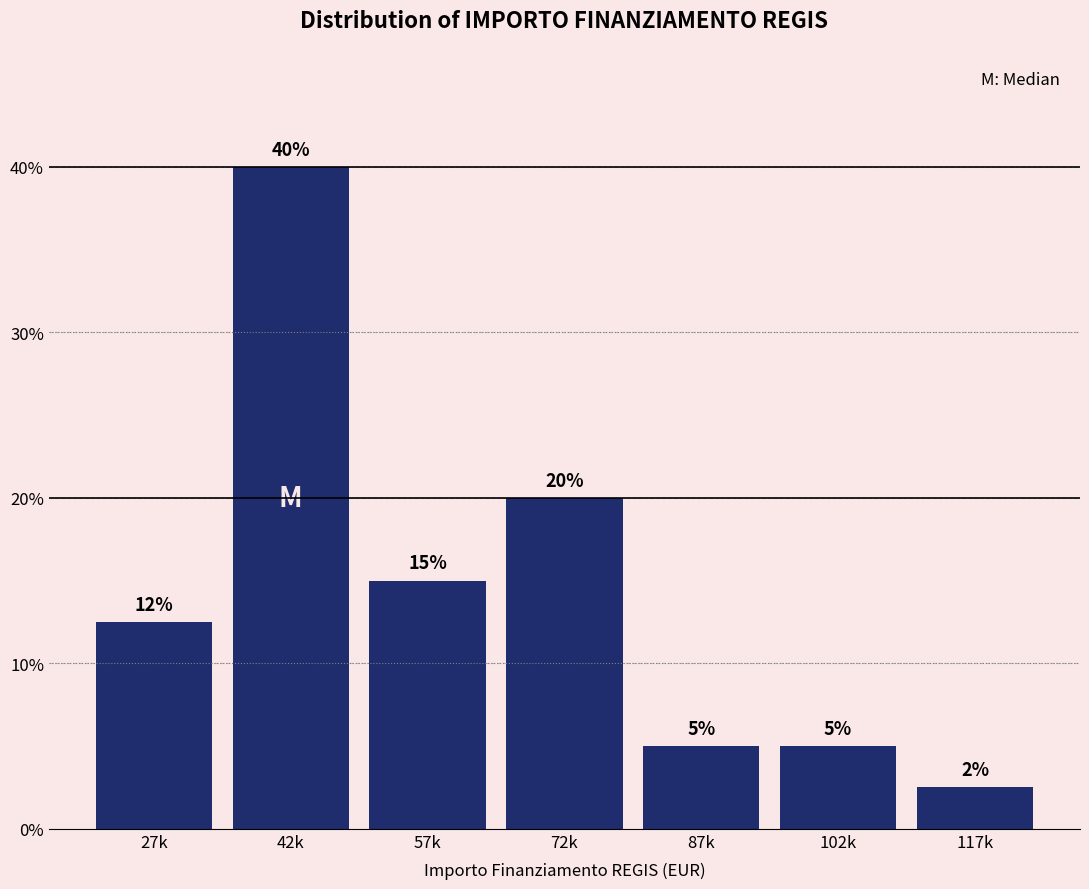

What is the label of the 2nd bar from the right?

102k